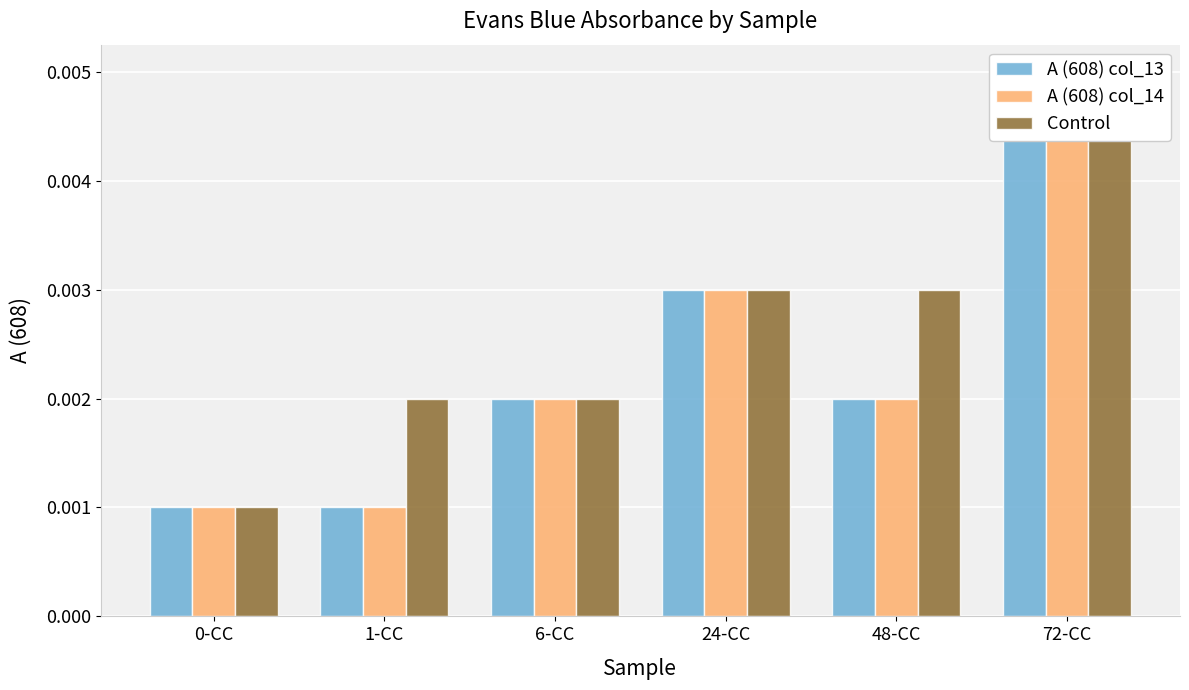

Reading left to right, extract all data points from this chart.

A (608) col_13: 0-CC=0.0	1-CC=0.0	6-CC=0.0	24-CC=0.0	48-CC=0.0	72-CC=0.0
A (608) col_14: 0-CC=0.0	1-CC=0.0	6-CC=0.0	24-CC=0.0	48-CC=0.0	72-CC=0.0
Control: 0-CC=0.0	1-CC=0.0	6-CC=0.0	24-CC=0.0	48-CC=0.0	72-CC=0.0